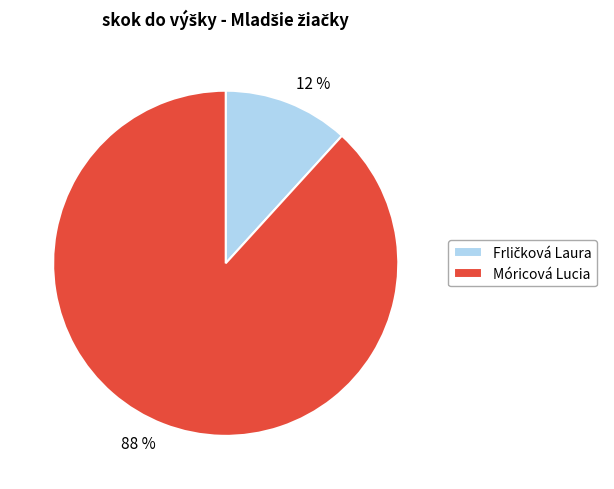

True or false: Móricová Lucia accounts for 88% of the total.

True